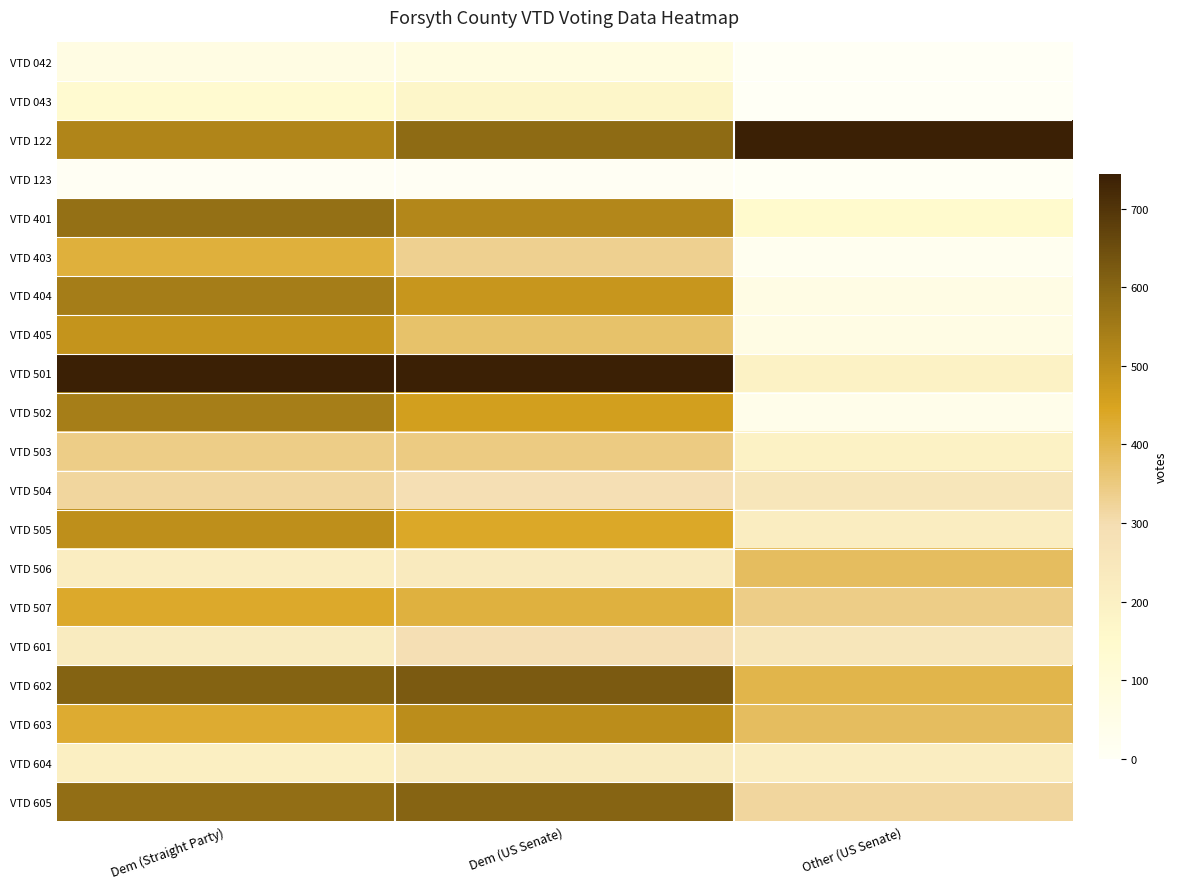

Reading left to right, extract all data points from this chart.

VTD 042: Dem (Straight Party)=0.1	Dem (US Senate)=0.1	Other (US Senate)=0.0
VTD 043: Dem (Straight Party)=0.2	Dem (US Senate)=0.2	Other (US Senate)=0.0
VTD 122: Dem (Straight Party)=0.7	Dem (US Senate)=0.8	Other (US Senate)=1.0
VTD 123: Dem (Straight Party)=0.0	Dem (US Senate)=0.0	Other (US Senate)=0.0
VTD 401: Dem (Straight Party)=0.8	Dem (US Senate)=0.7	Other (US Senate)=0.2
VTD 403: Dem (Straight Party)=0.6	Dem (US Senate)=0.4	Other (US Senate)=0.0
VTD 404: Dem (Straight Party)=0.7	Dem (US Senate)=0.6	Other (US Senate)=0.1
VTD 405: Dem (Straight Party)=0.7	Dem (US Senate)=0.5	Other (US Senate)=0.1
VTD 501: Dem (Straight Party)=1.0	Dem (US Senate)=1.0	Other (US Senate)=0.3
VTD 502: Dem (Straight Party)=0.7	Dem (US Senate)=0.6	Other (US Senate)=0.1
VTD 503: Dem (Straight Party)=0.5	Dem (US Senate)=0.5	Other (US Senate)=0.3
VTD 504: Dem (Straight Party)=0.4	Dem (US Senate)=0.4	Other (US Senate)=0.3
VTD 505: Dem (Straight Party)=0.7	Dem (US Senate)=0.6	Other (US Senate)=0.3
VTD 506: Dem (Straight Party)=0.3	Dem (US Senate)=0.3	Other (US Senate)=0.5
VTD 507: Dem (Straight Party)=0.6	Dem (US Senate)=0.6	Other (US Senate)=0.5
VTD 601: Dem (Straight Party)=0.3	Dem (US Senate)=0.4	Other (US Senate)=0.3
VTD 602: Dem (Straight Party)=0.8	Dem (US Senate)=0.8	Other (US Senate)=0.5
VTD 603: Dem (Straight Party)=0.6	Dem (US Senate)=0.7	Other (US Senate)=0.5
VTD 604: Dem (Straight Party)=0.3	Dem (US Senate)=0.3	Other (US Senate)=0.3
VTD 605: Dem (Straight Party)=0.8	Dem (US Senate)=0.8	Other (US Senate)=0.4